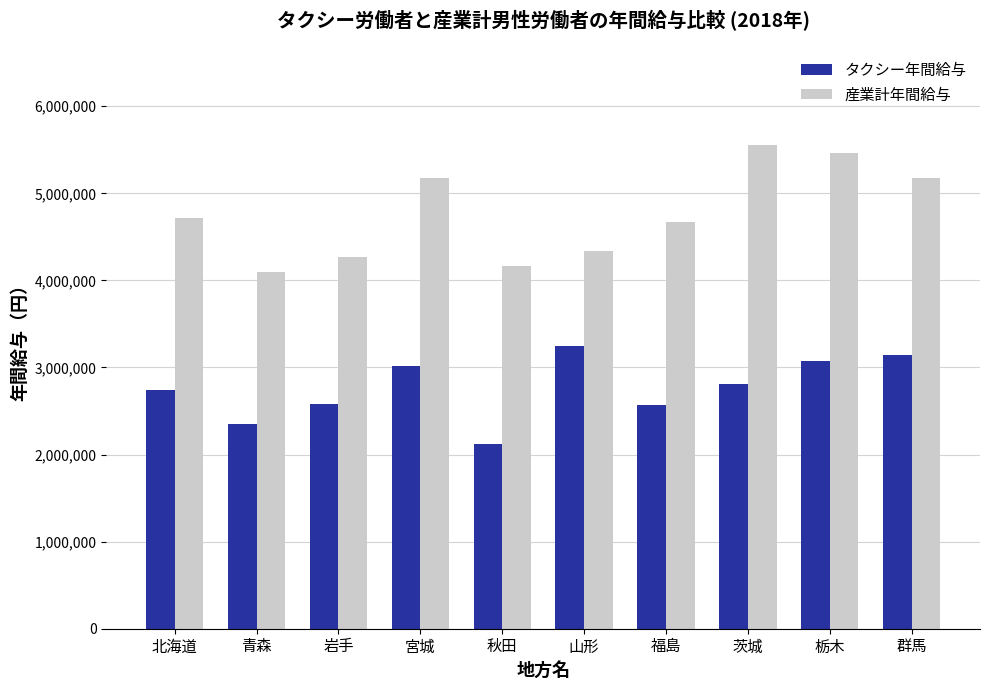

What is the average value of the タクシー年間給与 series?

2764510